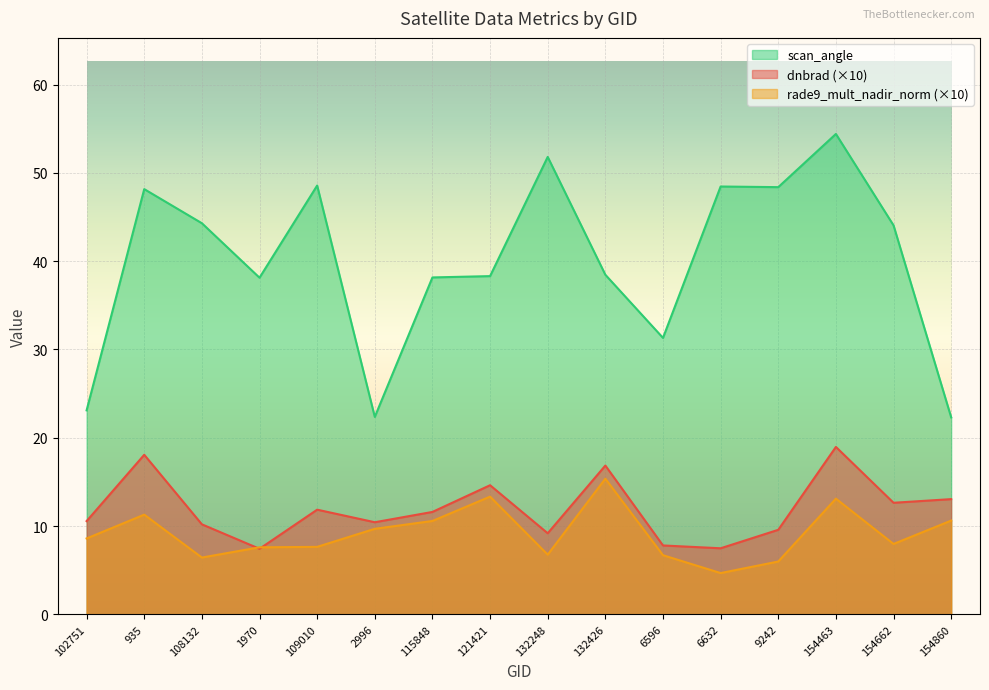

How many distinct data groups are displayed?

3